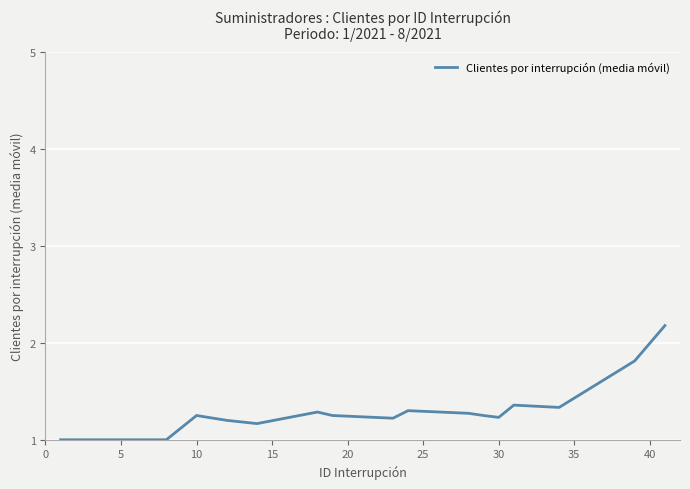

What is the smallest value displayed?

1.0